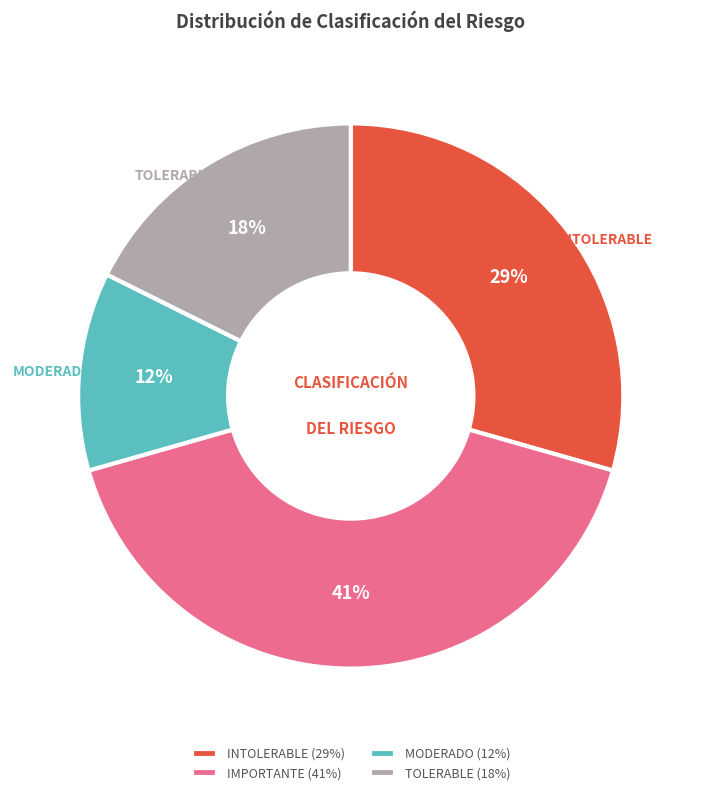

Is it true that INTOLERABLE is 29% of the pie?

True